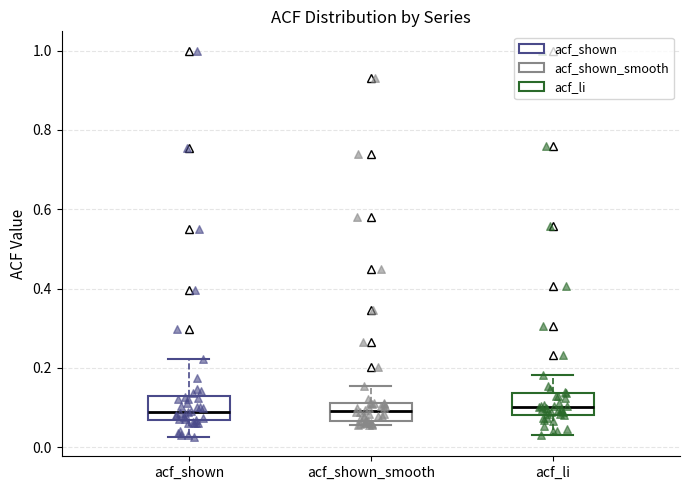

Reading left to right, transcribe this box plot: for each box, give where its median line is, the range the box spans, and where its two whiskers end, as read against the y-axis. The values are not printed on the chart, so give them approximately, as read against the axis.

acf_shown: median 0.10, box 0.06 to 0.14, whiskers 0.02 to 0.22
acf_shown_smooth: median 0.10, box 0.06 to 0.12, whiskers 0.06 (just below the box's lower edge) to 0.16
acf_li: median 0.10, box 0.08 to 0.14, whiskers 0.04 to 0.18